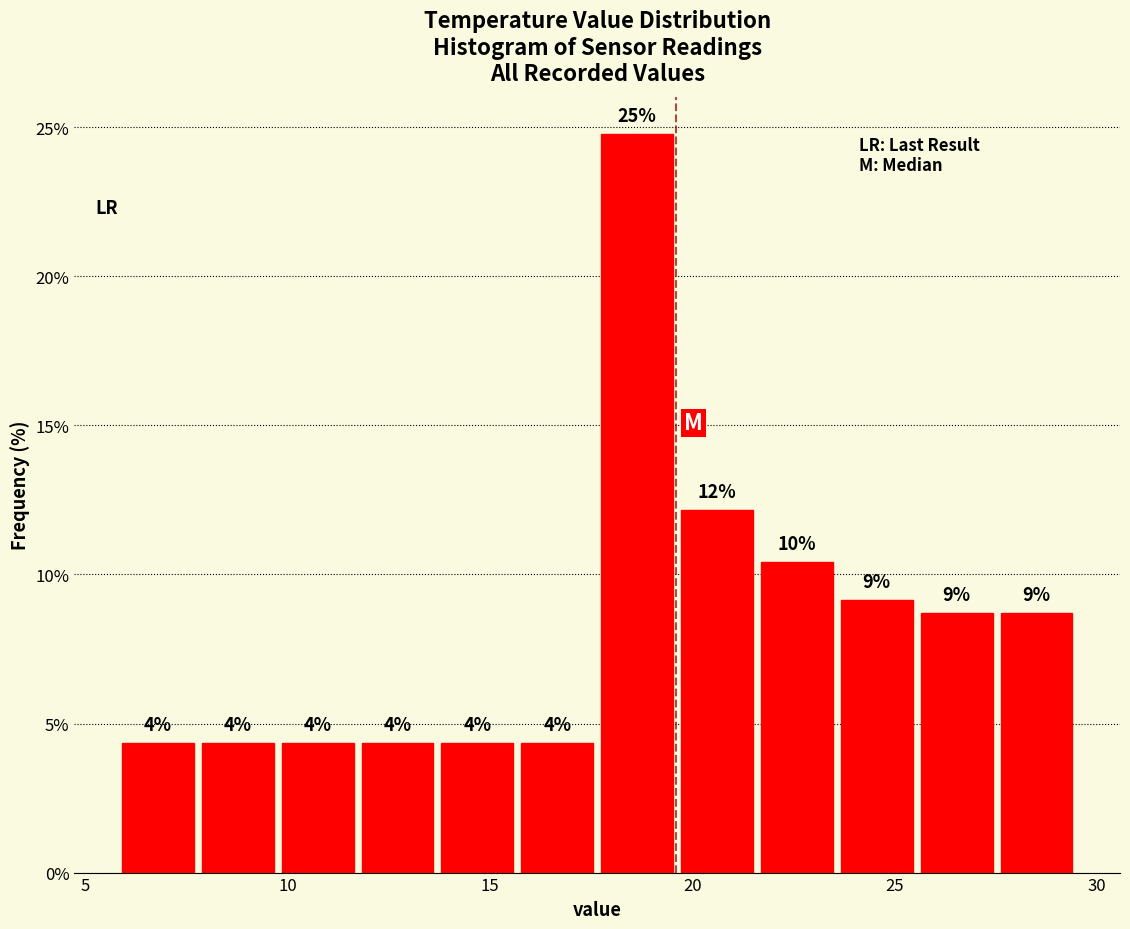

Around what value on the x-axis is the tallest bar? Give the approximate position of its centre, as read against the axis.

18.5